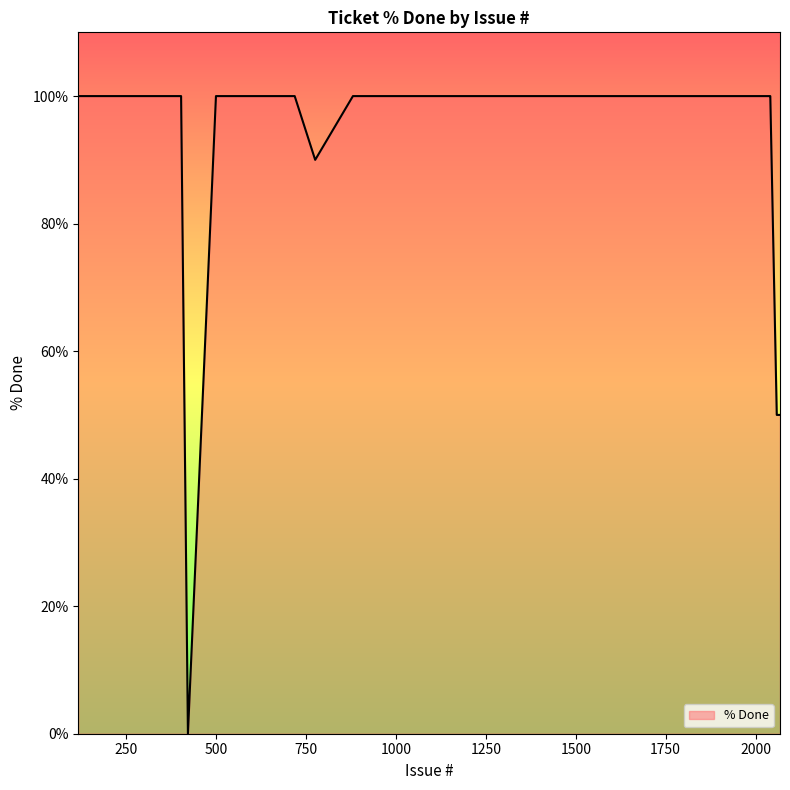

How many categories are shown in the chart?

40